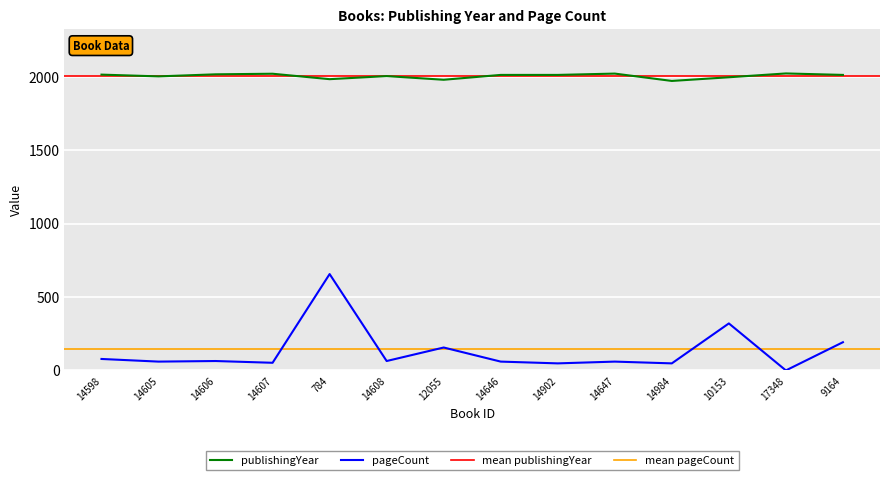

Count the number of categories in the chart.

14